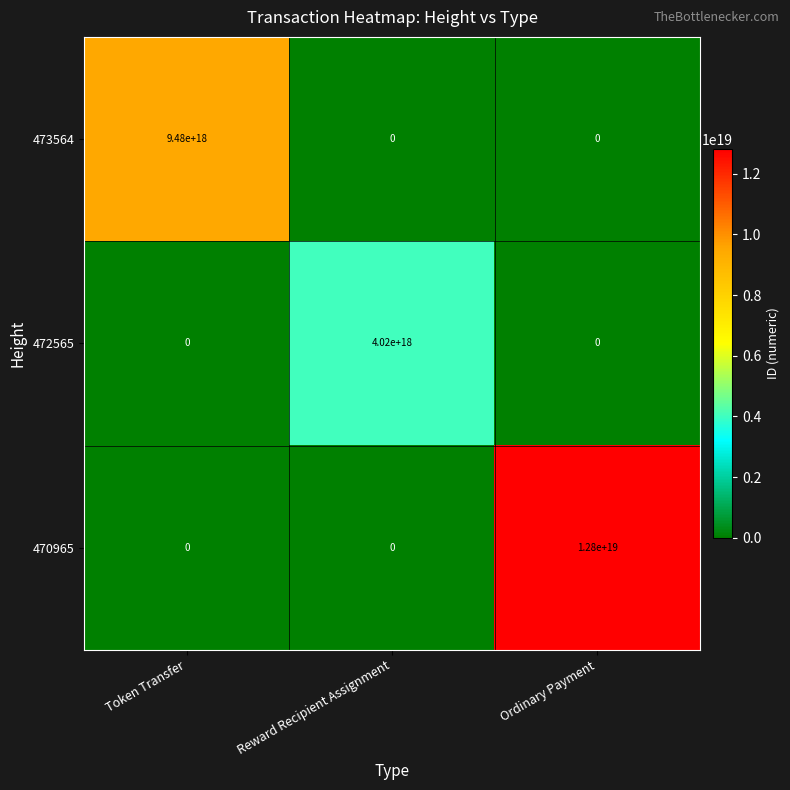

Between Token Transfer and Ordinary Payment, which series saw the biggest shift?

470965